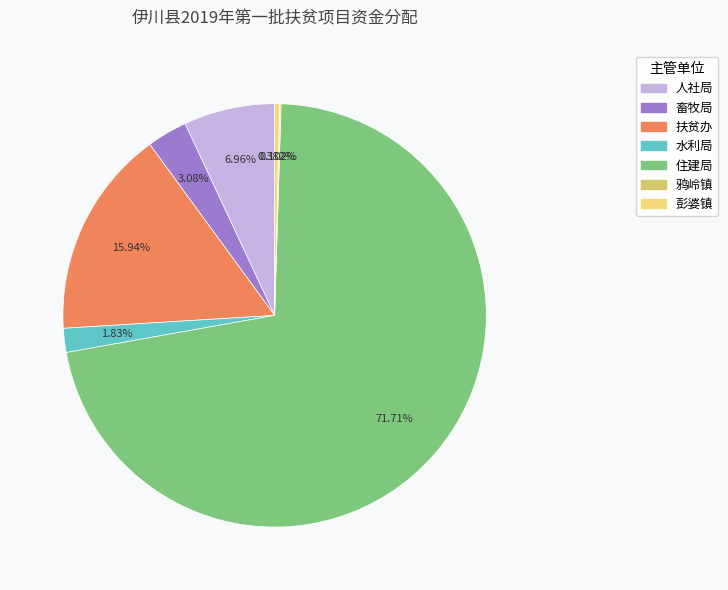

To the nearest percent, what portion does 人社局 represent?

7%